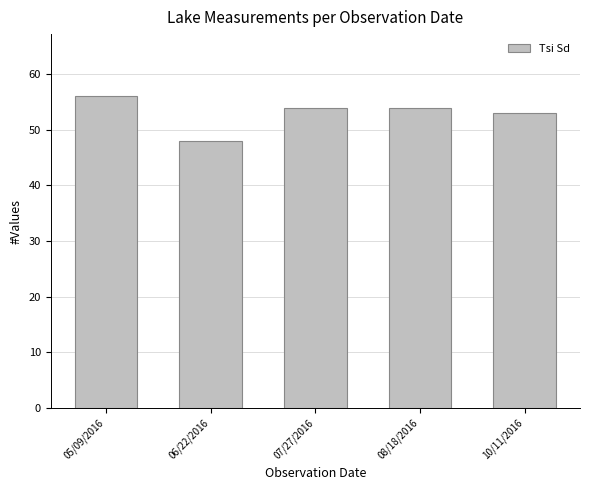

Reading left to right, what are all the values shown in this chart?

56	48	54	54	53